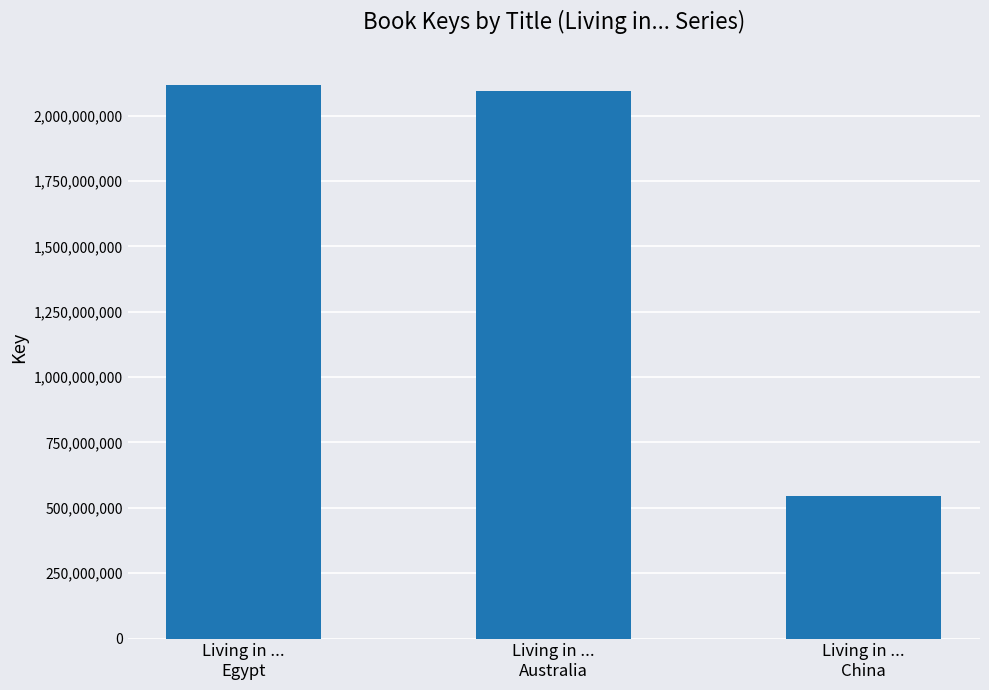

Reading left to right, extract all data points from this chart.

2118819031	2095138758	546526722